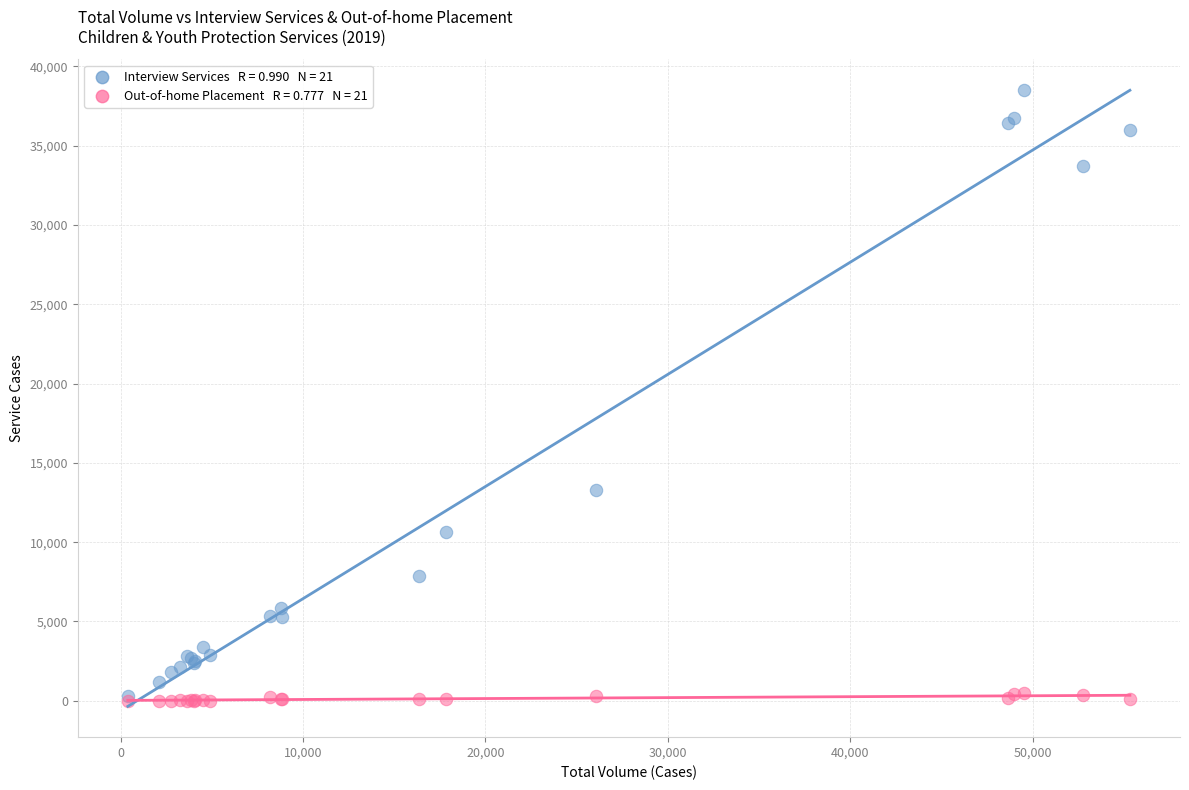

Across all series, what Y value is closest to 19255?

13312